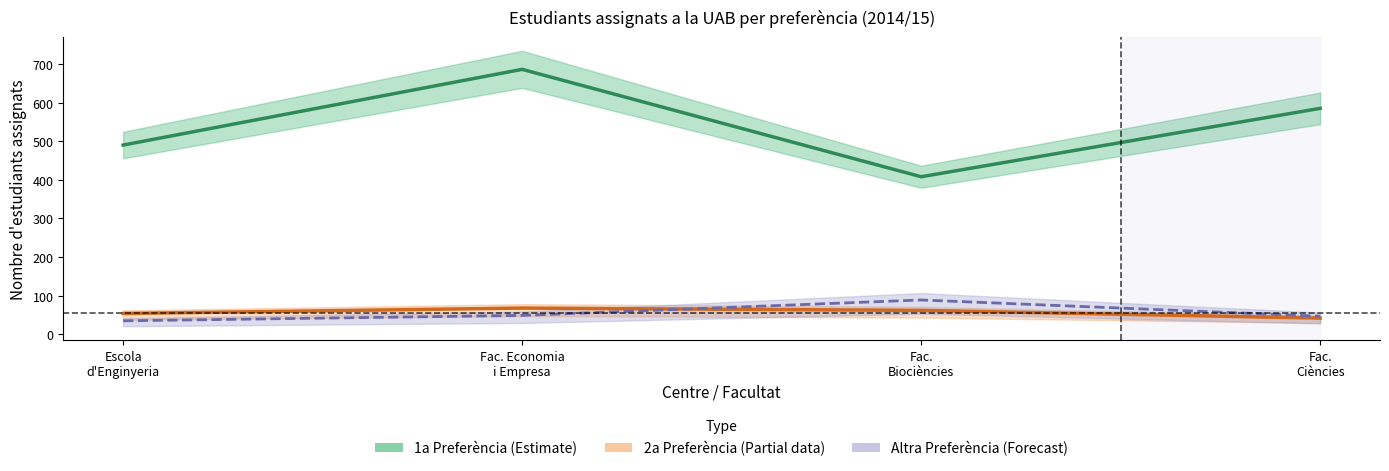

Is it true that 1a Preferència (Estimate) equals 686 at Fac. Economia
i Empresa?

True